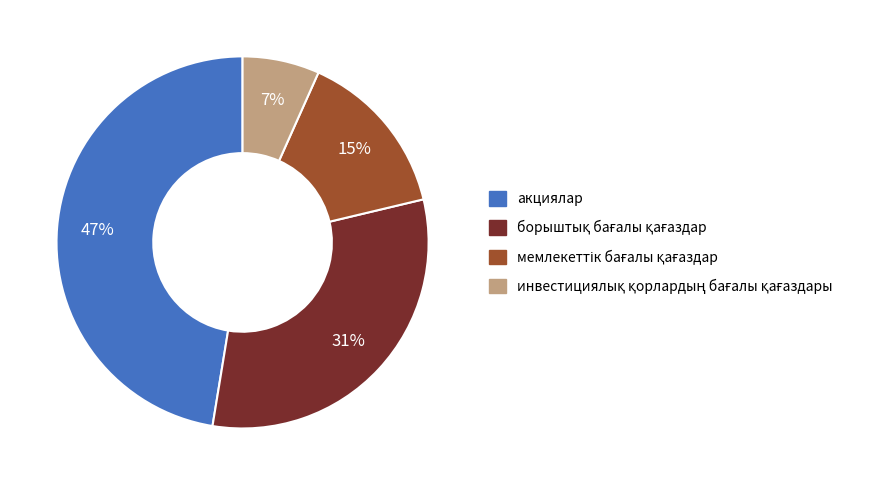

To the nearest percent, what portion does акциялар represent?

47%